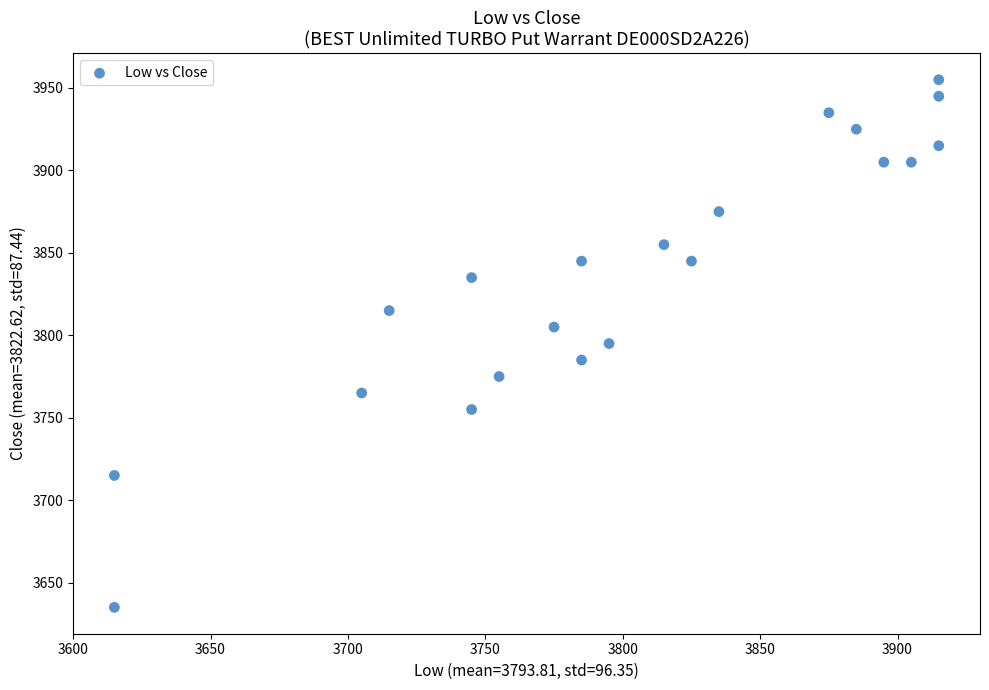

What is the range of X values (max minus min)?

300